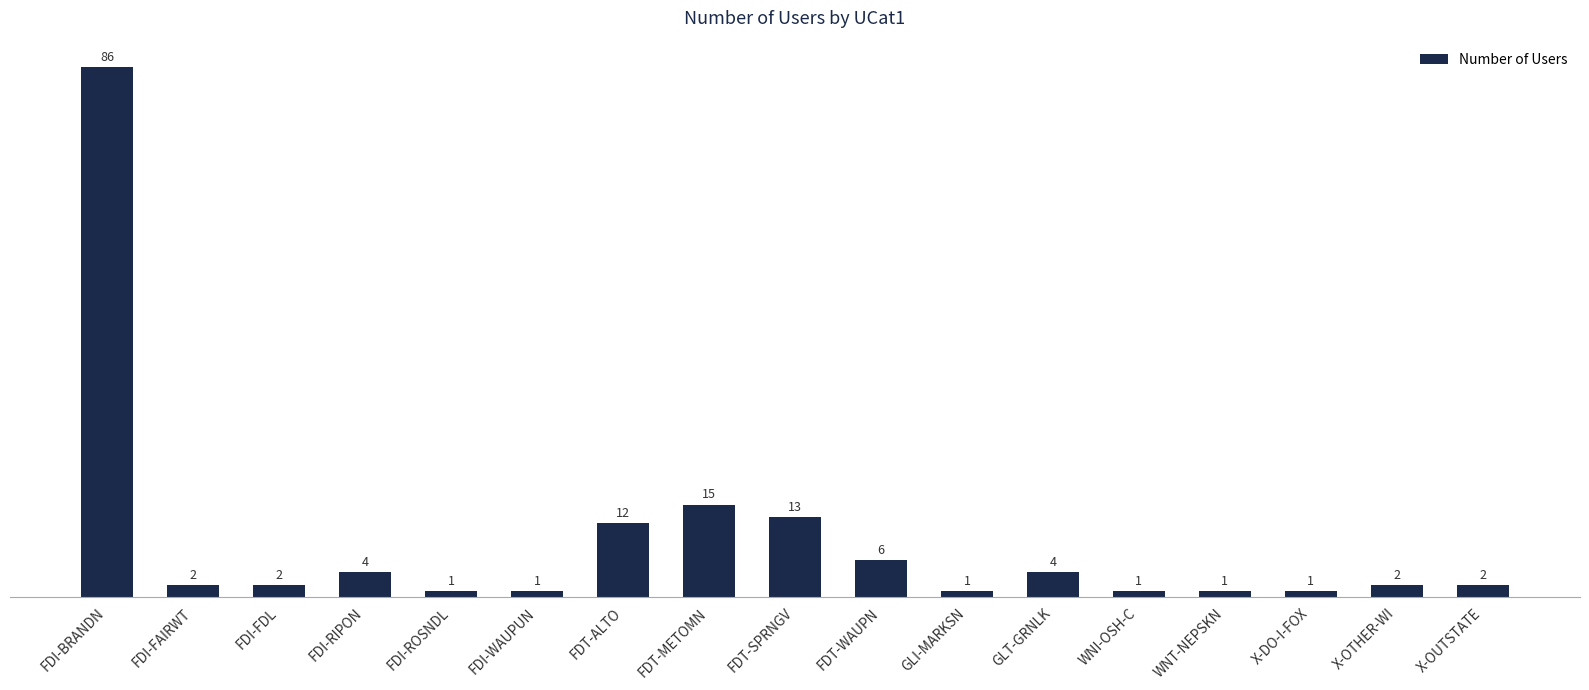

What is the greatest value displayed?

86